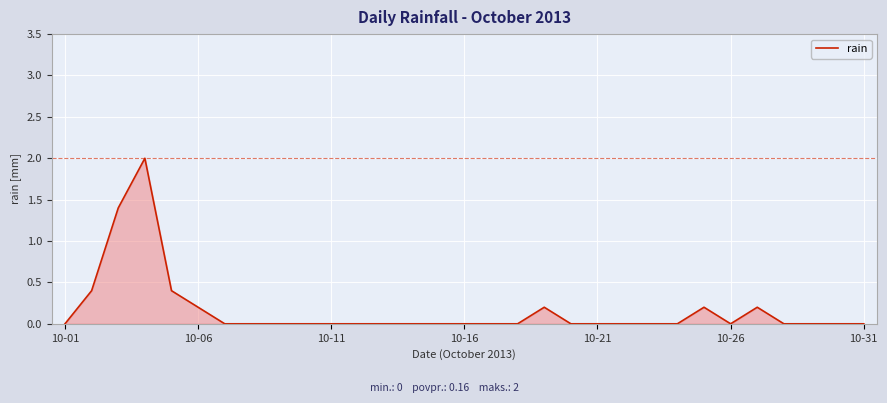

What is the difference between the maximum and minimum values?

2.0